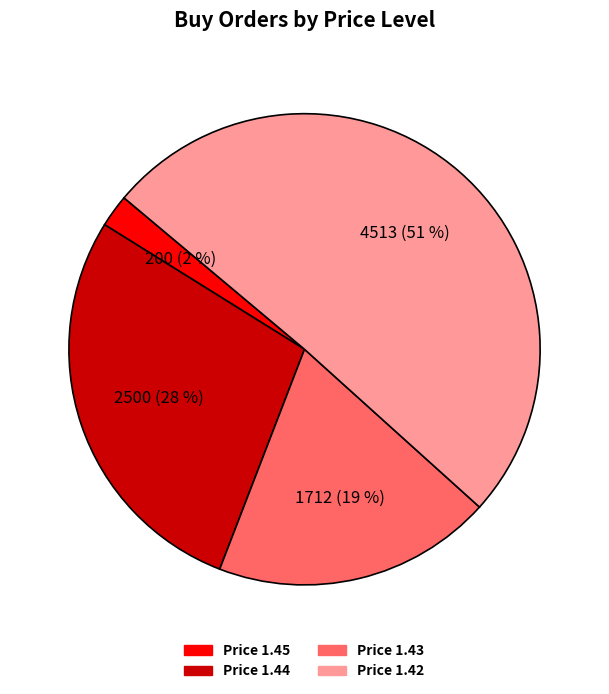

To the nearest percent, what is the average slice percentage?

25%